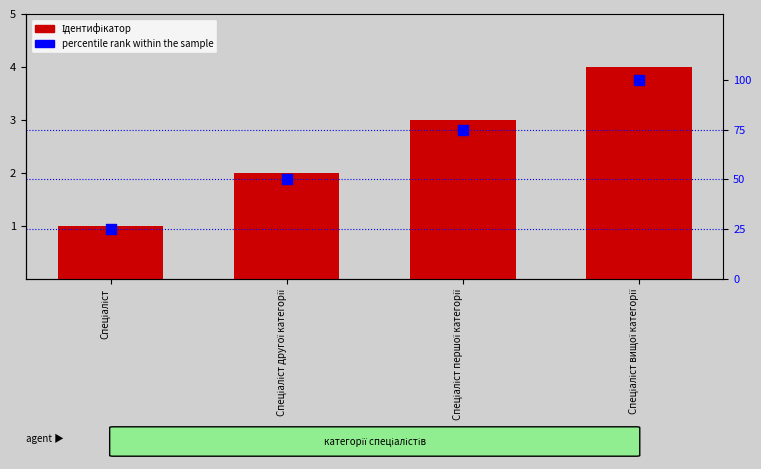

Which series has the largest total across all categories?

percentile rank within the sample